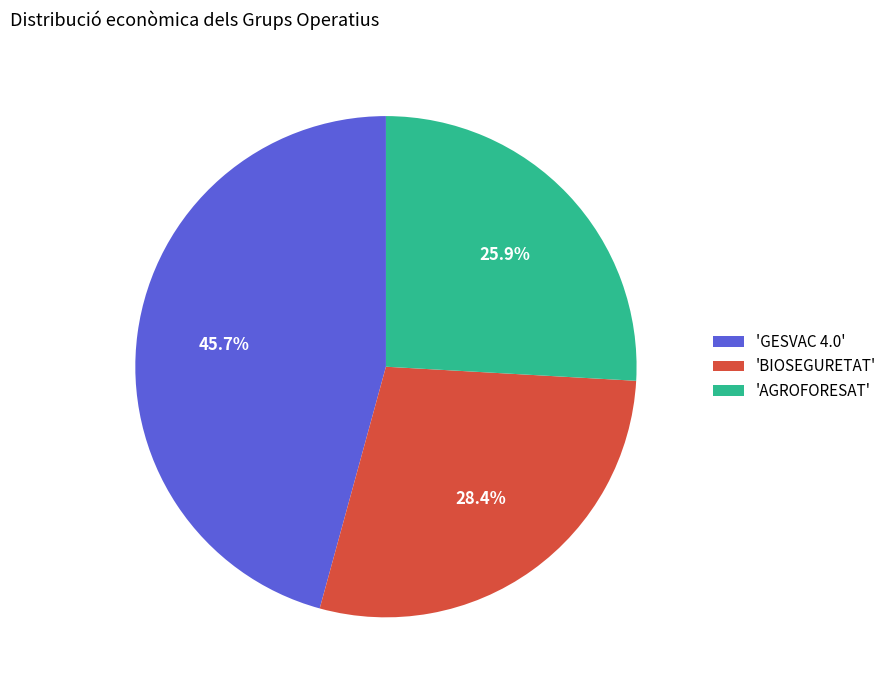

Count the number of slices in the pie.

3